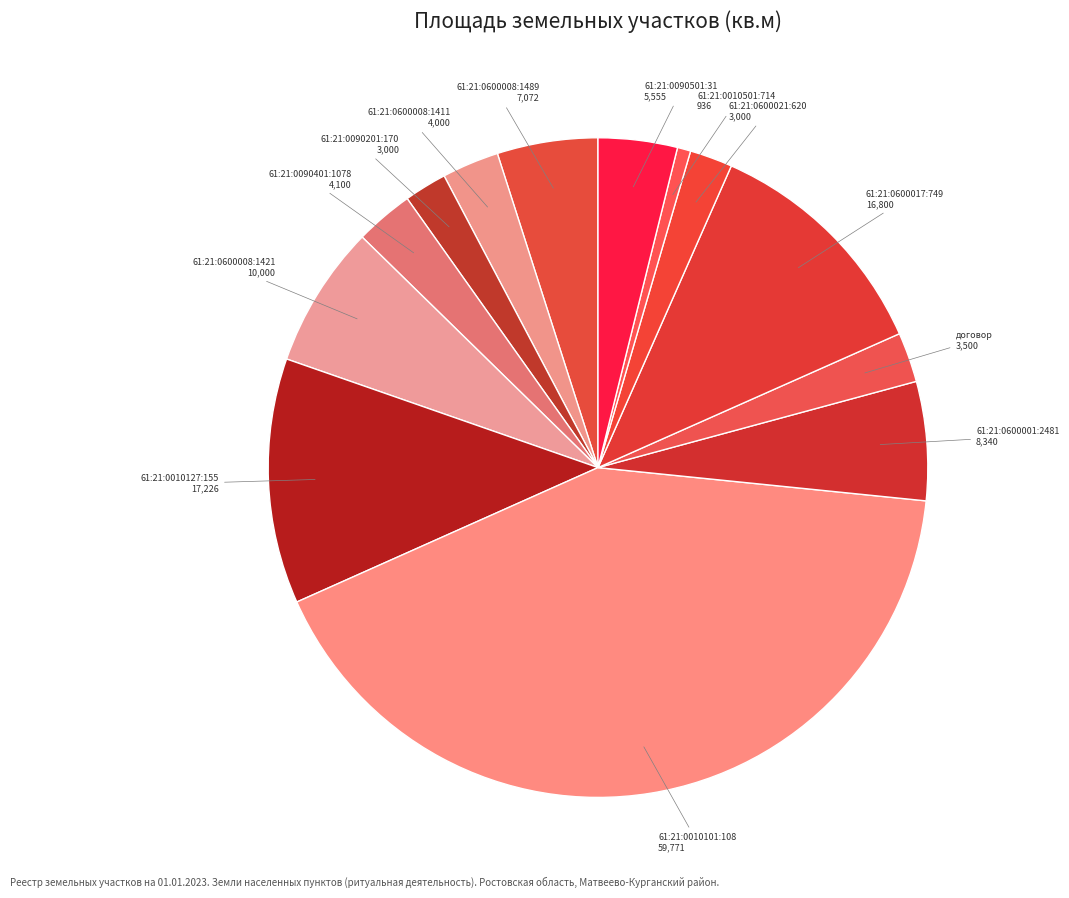

Combined, do 61:21:0010501:714 and 61:21:0600021:620 account for over 50%?

No